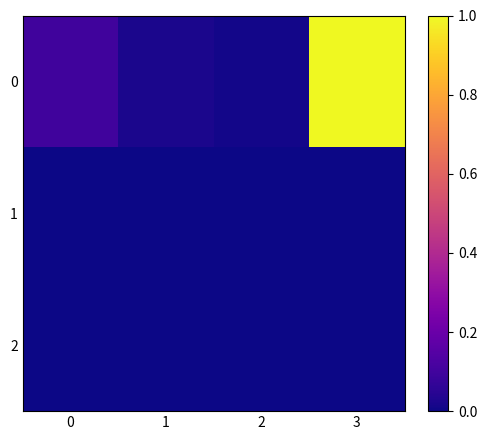

Reading left to right, what are all the values shown in this chart?

0: 0=0.1	1=0.0	2=0.0	3=1.0
1: 0=0.0	1=0.0	2=0.0	3=0.0
2: 0=0.0	1=0.0	2=0.0	3=0.0